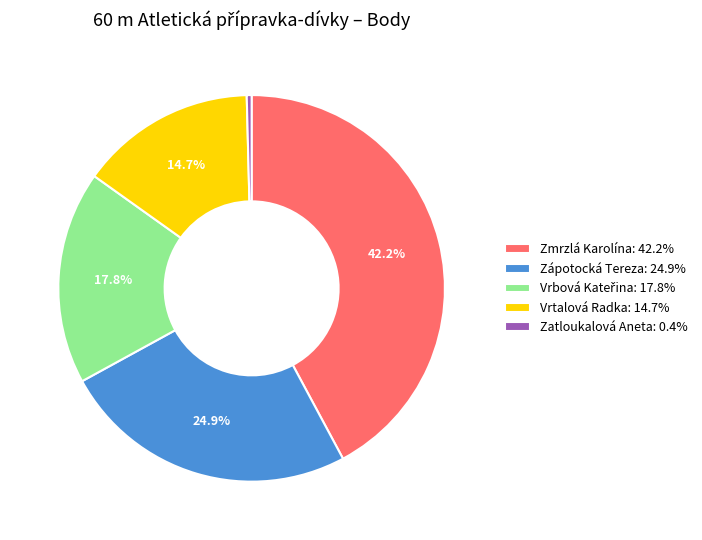

Do Zmrzlá Karolína: 42.2% and Zatloukalová Aneta: 0.4% together represent more than half of the pie?

No